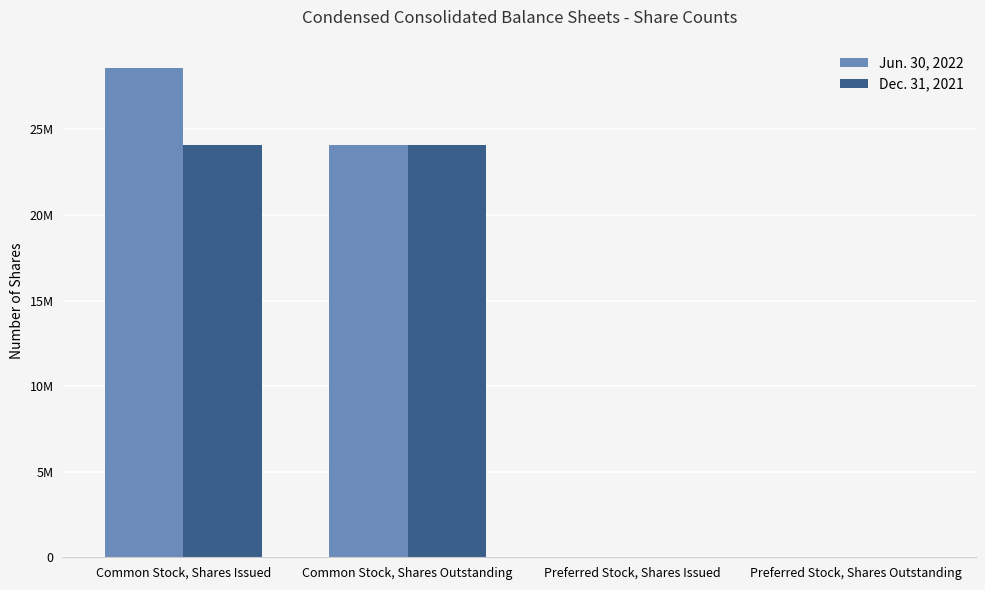

How many Dec. 31, 2021 values are between 0 and 24071255?

4